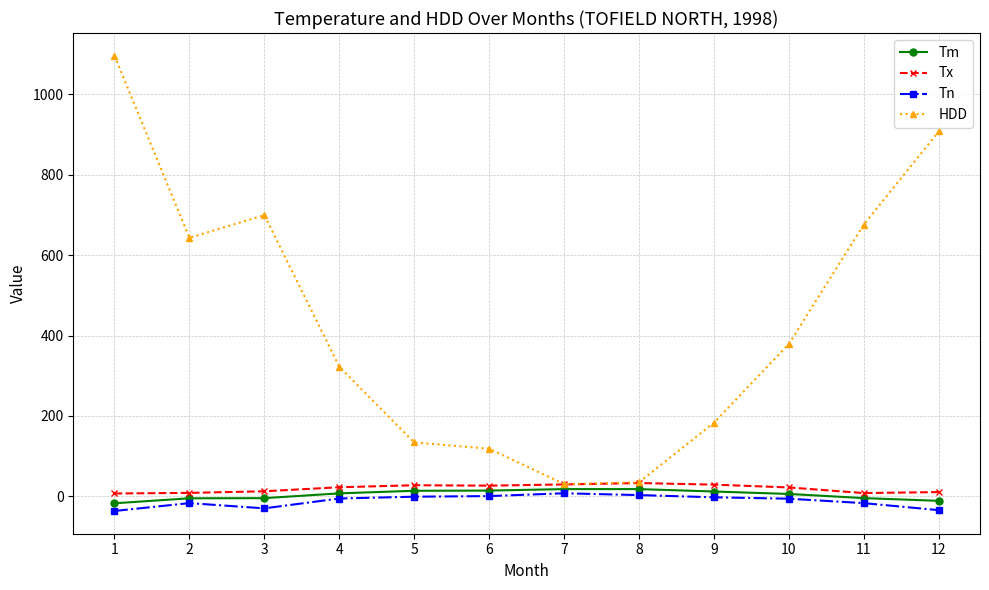

At which category is the sum across all series the highest?

1